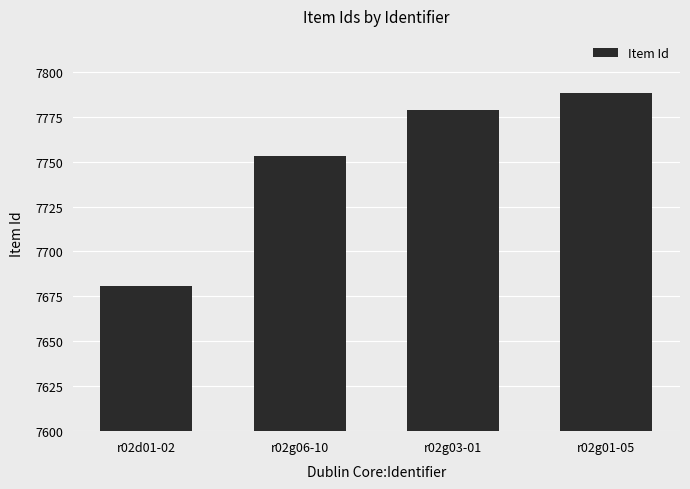

What is the sum of all values?

31001